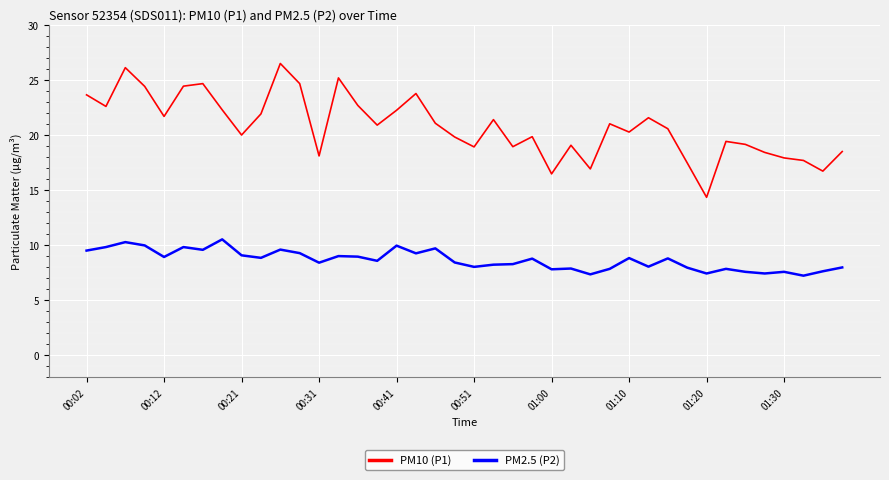

Rank the series by their maximum value, from lowest to highest.

PM2.5 (P2), PM10 (P1)